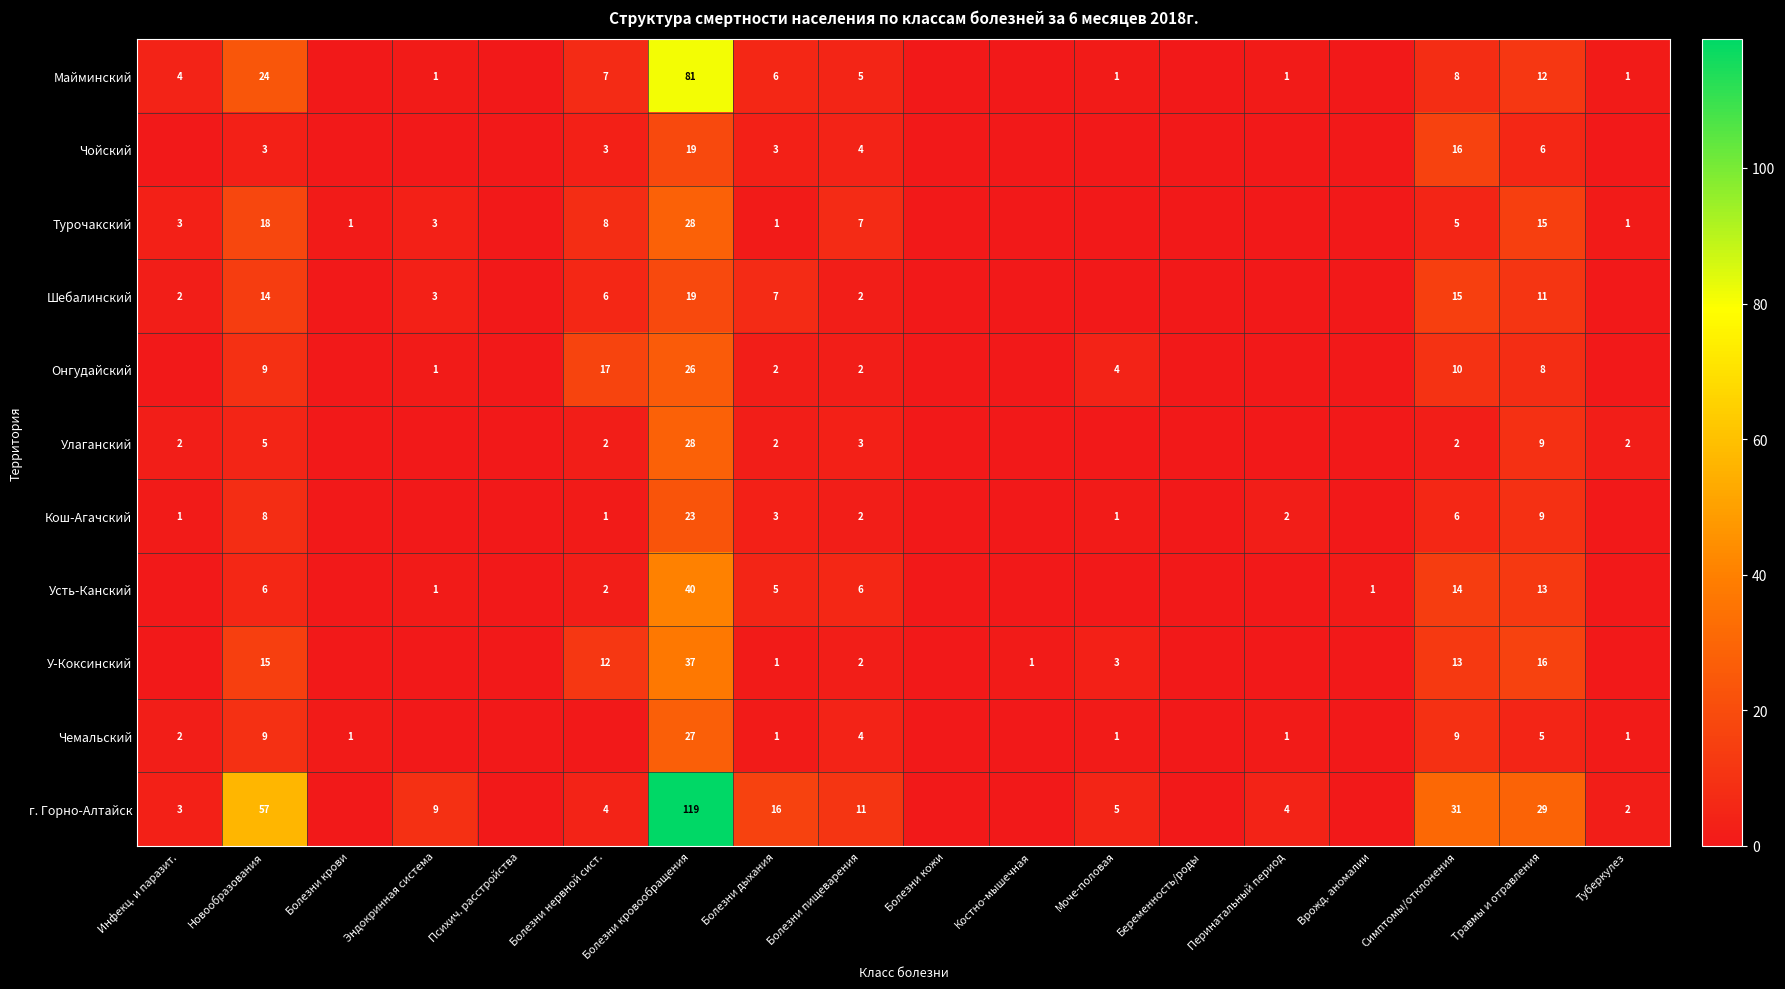

True or false: Чемальский has a value of 45 at Болезни кровообращения.

False